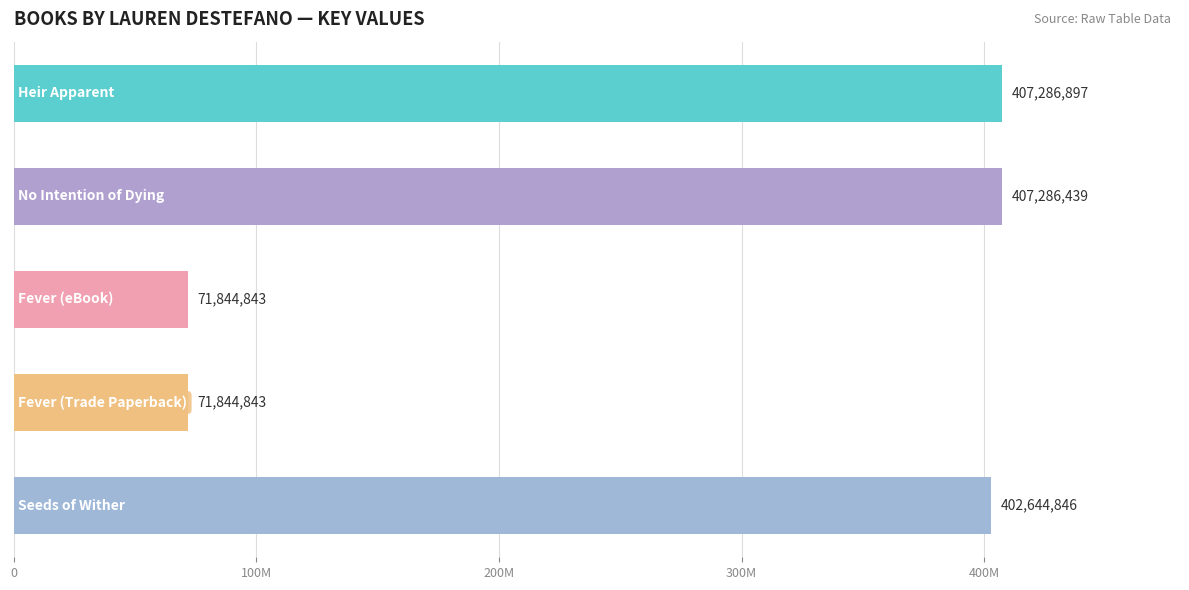

Which has a higher value, Fever (Trade Paperback) or Seeds of Wither?

Seeds of Wither